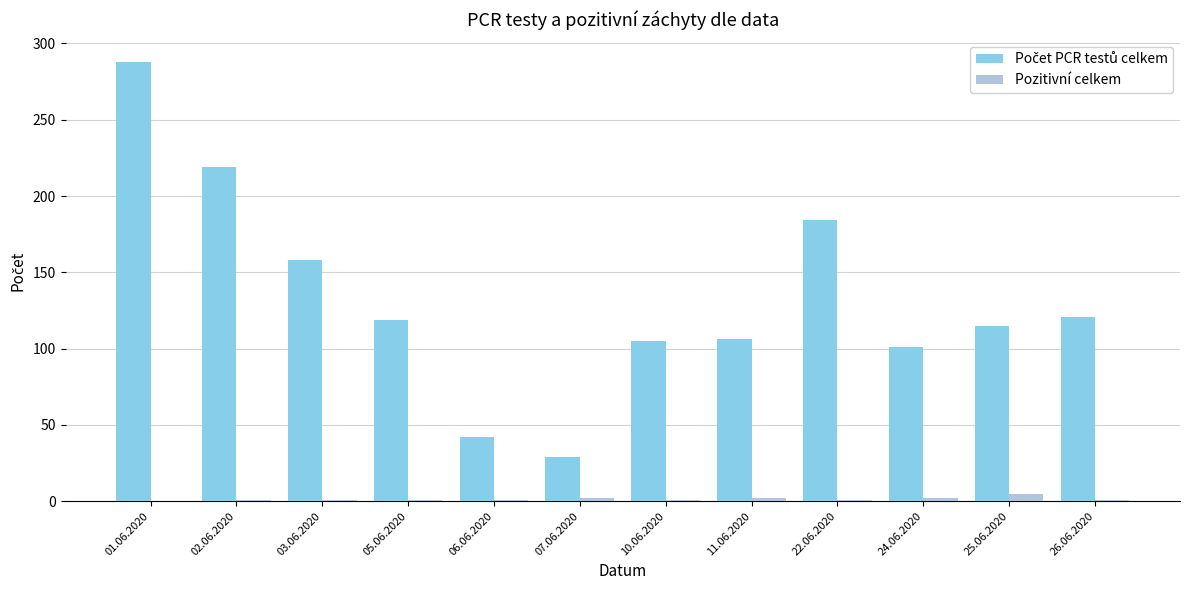

What is the greatest value displayed?

288